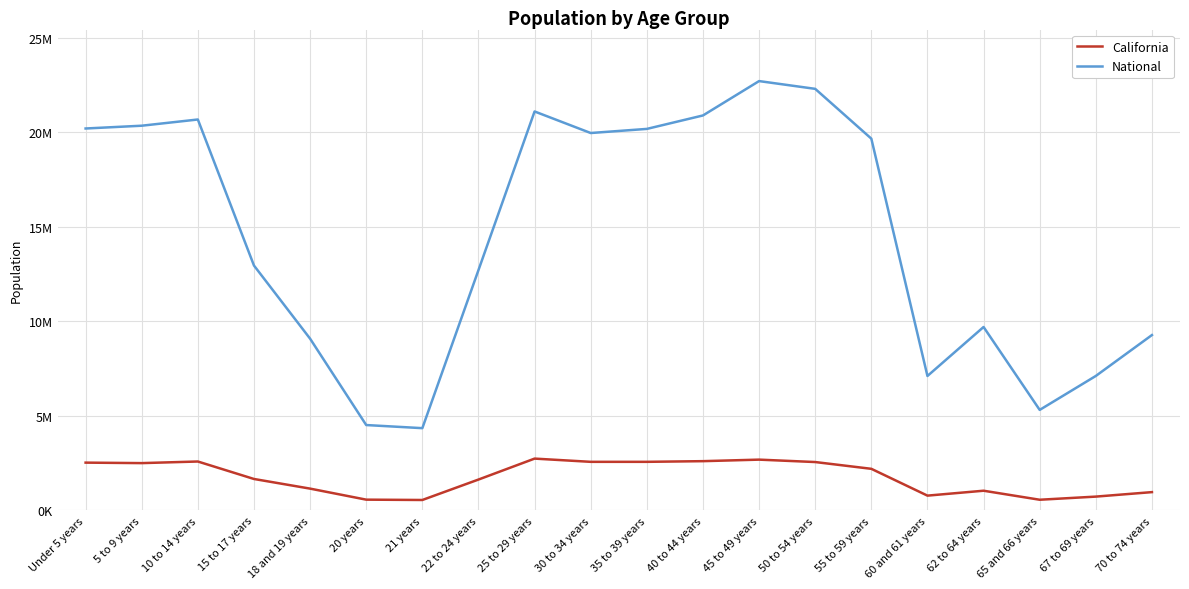

Rank the categories by California value from highest to lowest.

25 to 29 years, 45 to 49 years, 40 to 44 years, 10 to 14 years, 35 to 39 years, 30 to 34 years, 50 to 54 years, Under 5 years, 5 to 9 years, 55 to 59 years, 15 to 17 years, 22 to 24 years, 18 and 19 years, 62 to 64 years, 70 to 74 years, 60 and 61 years, 67 to 69 years, 20 years, 65 and 66 years, 21 years